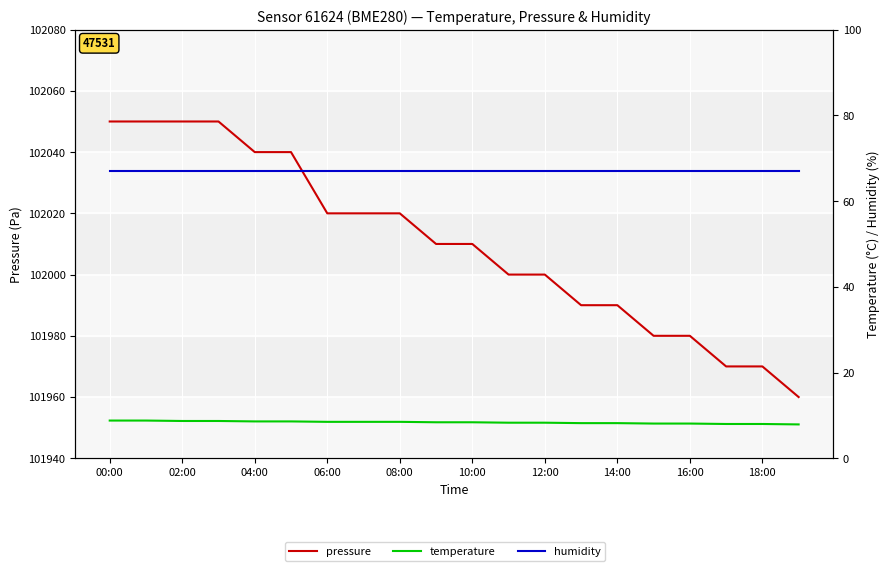

True or false: humidity and temperature intersect in this chart.

False